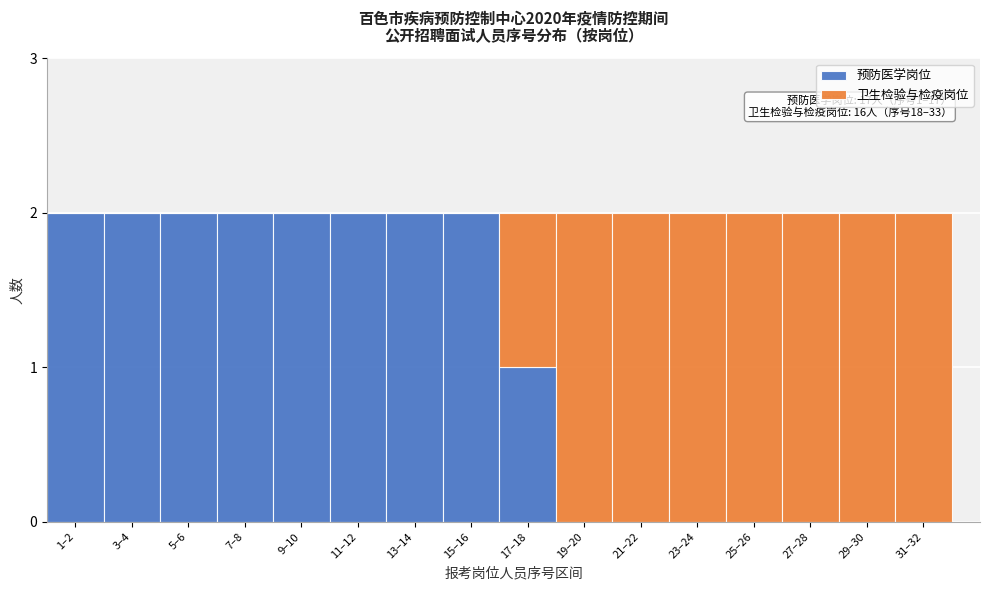

Is it true that 预防医学岗位 equals -1 at 19–20?

False